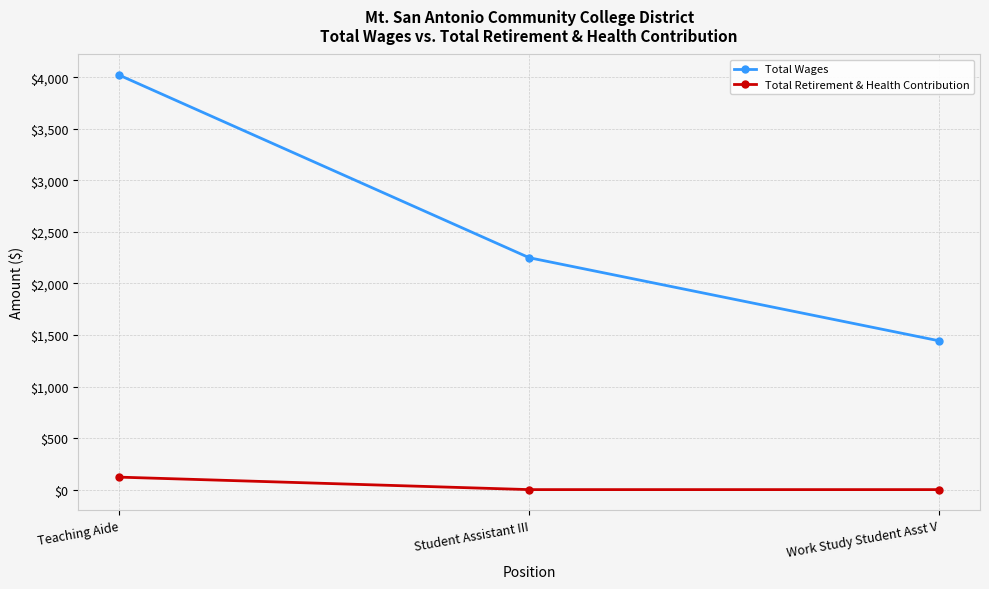

What is the label of the 2nd point from the left?

Student Assistant III